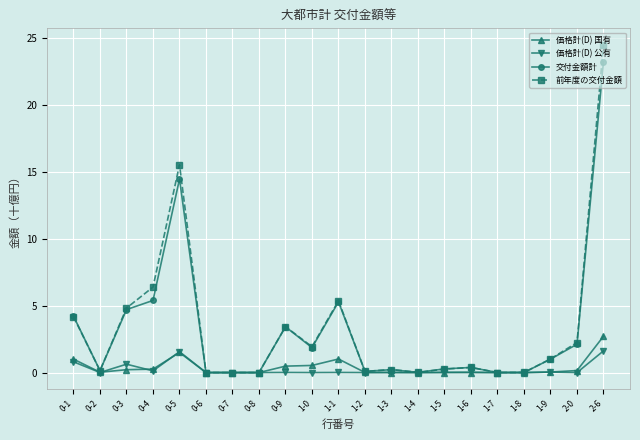

What position from the right is 0-4?

18